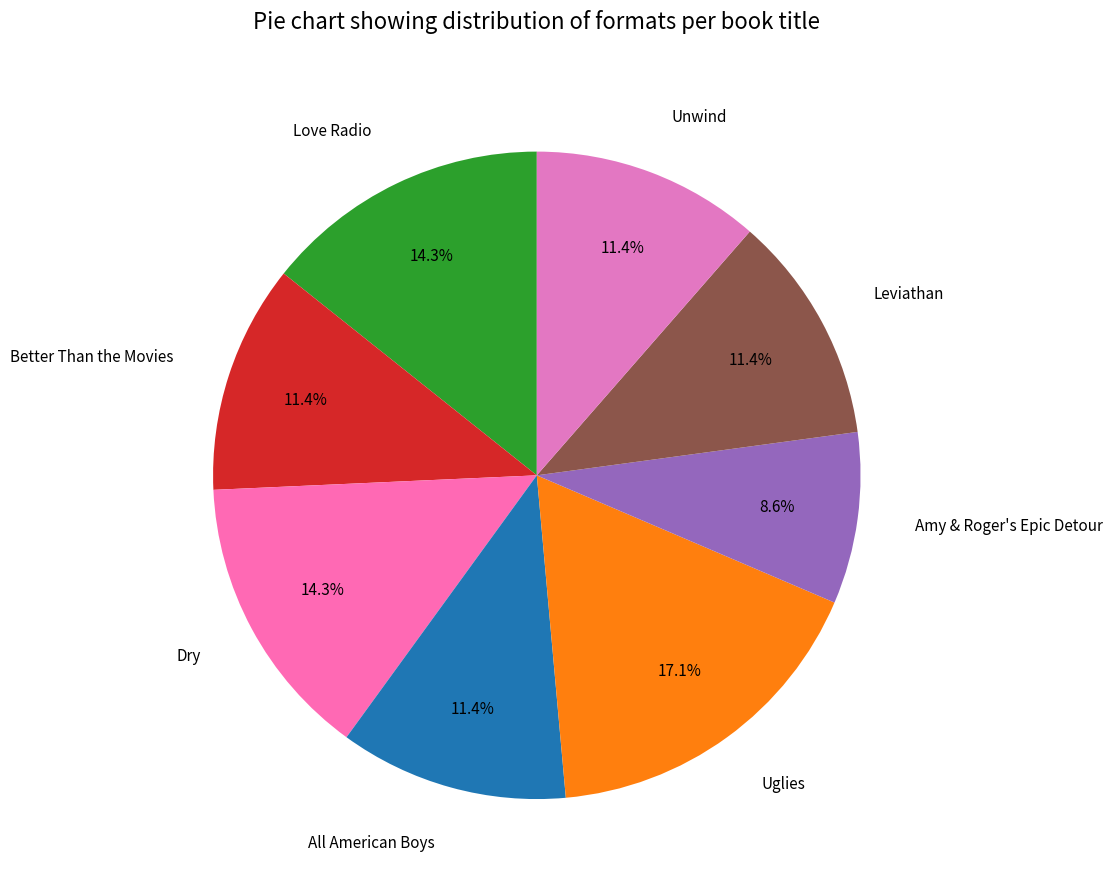

True or false: Better Than the Movies accounts for 1% of the total.

False